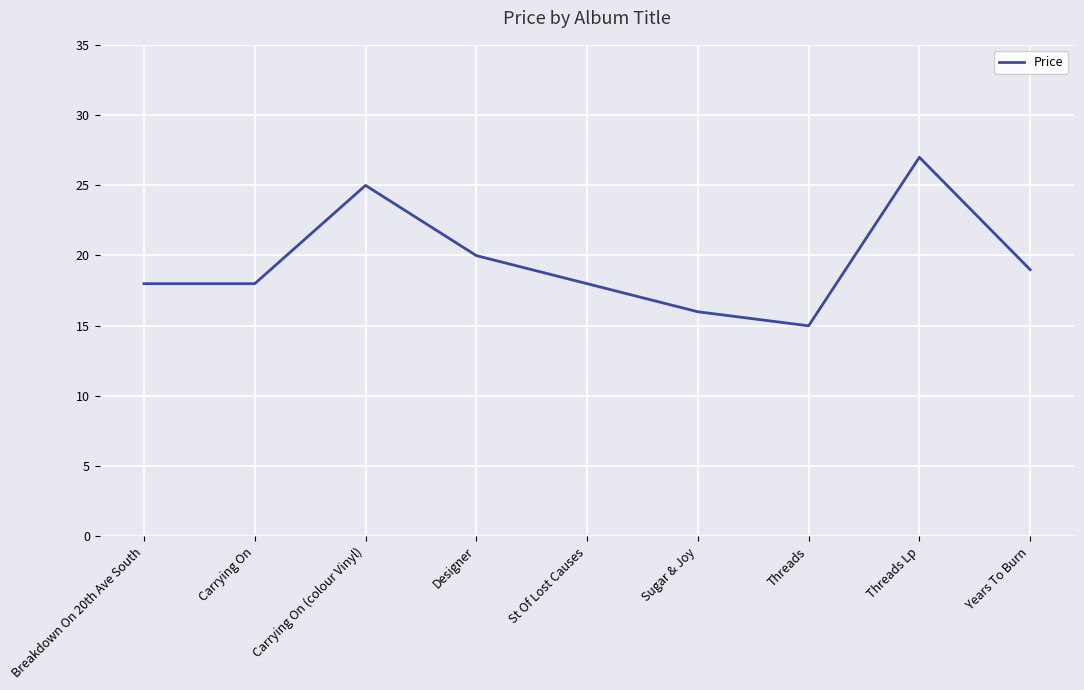

Reading left to right, extract all data points from this chart.

18.0	18.0	25.0	20.0	18.0	16.0	15.0	27.0	19.0